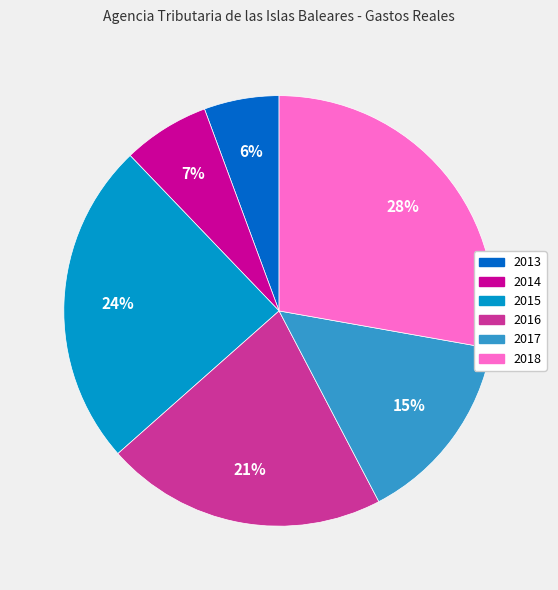

Is there a majority slice in this chart?

No